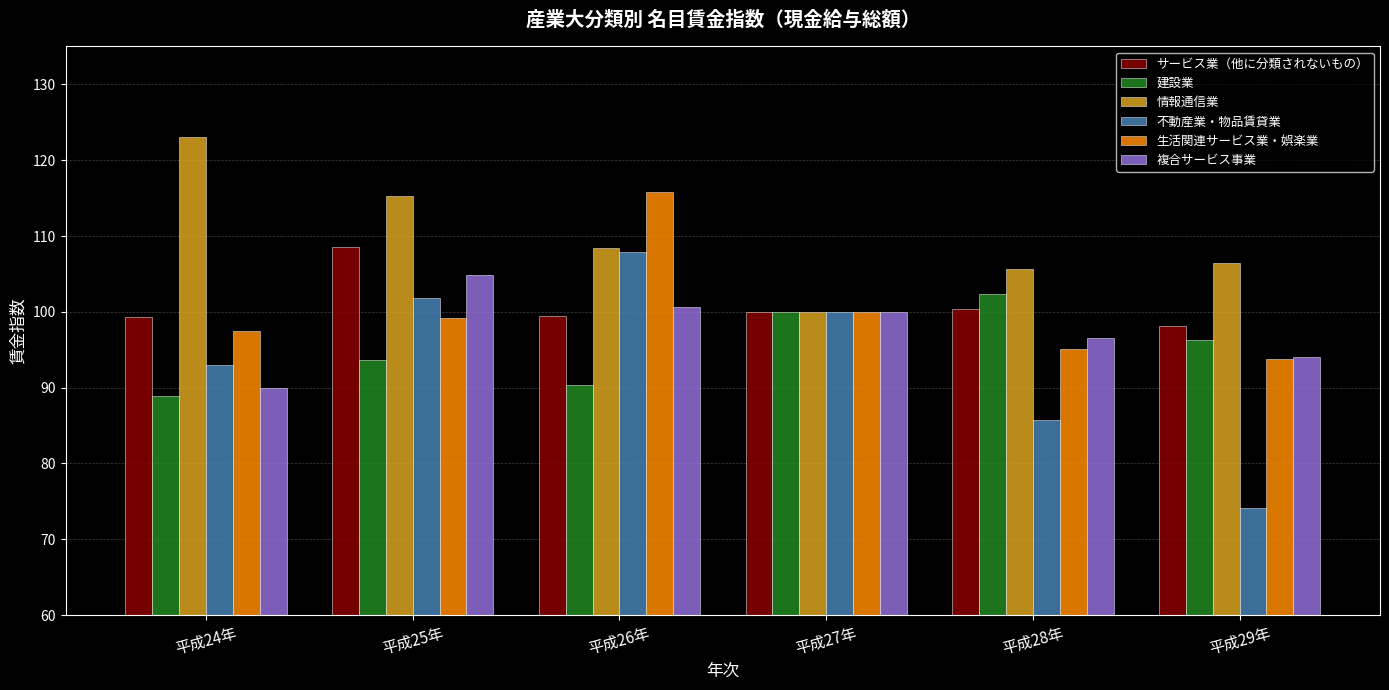

What is the value of the サービス業（他に分類されないもの） bar at the 3rd from the left?

99.5